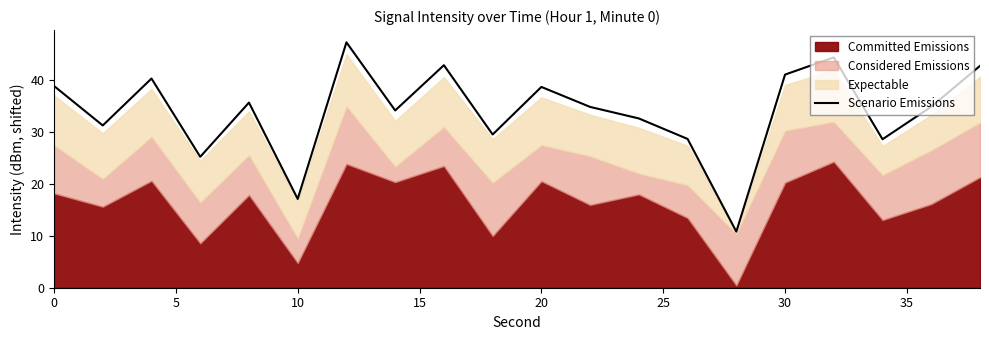

What is the maximum value for Scenario Emissions?

47.3